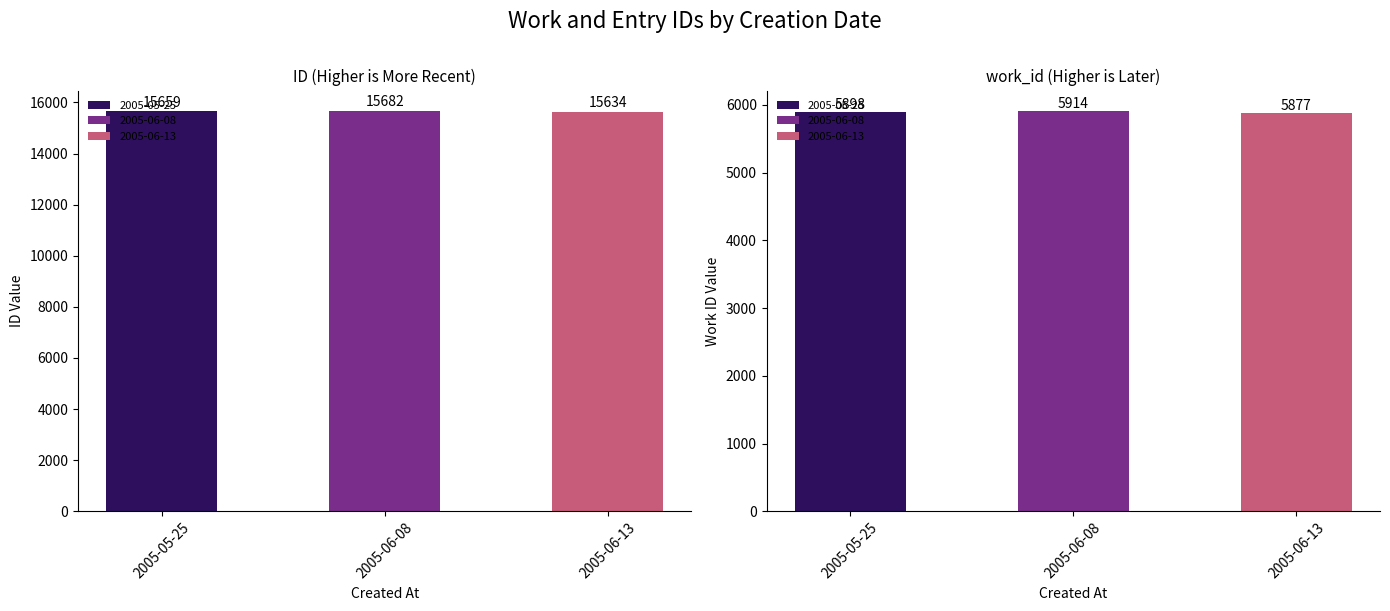

The work_id series shows 8092 at 2005-06-13. True or false?

False